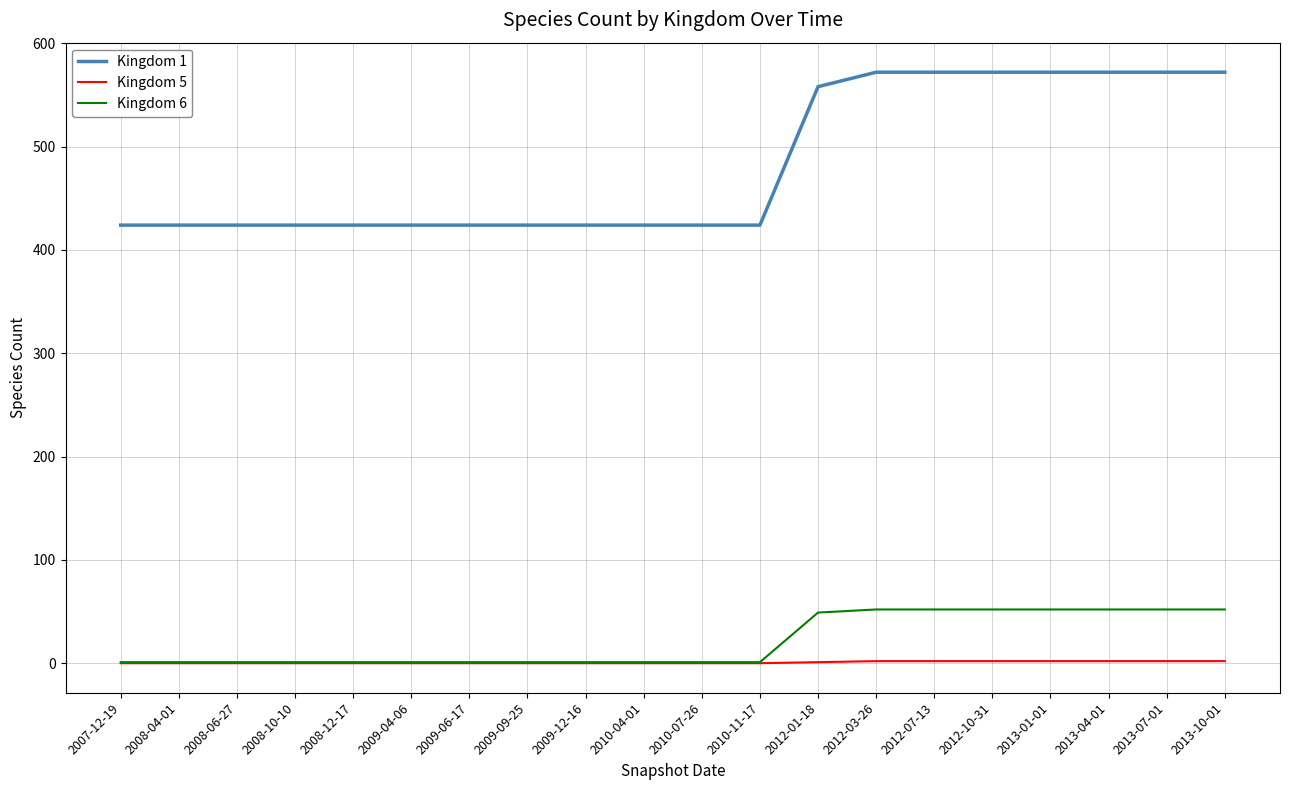

Is the value of Kingdom 5 at 2007-12-19 greater than the value of Kingdom 1 at 2009-04-06?

No